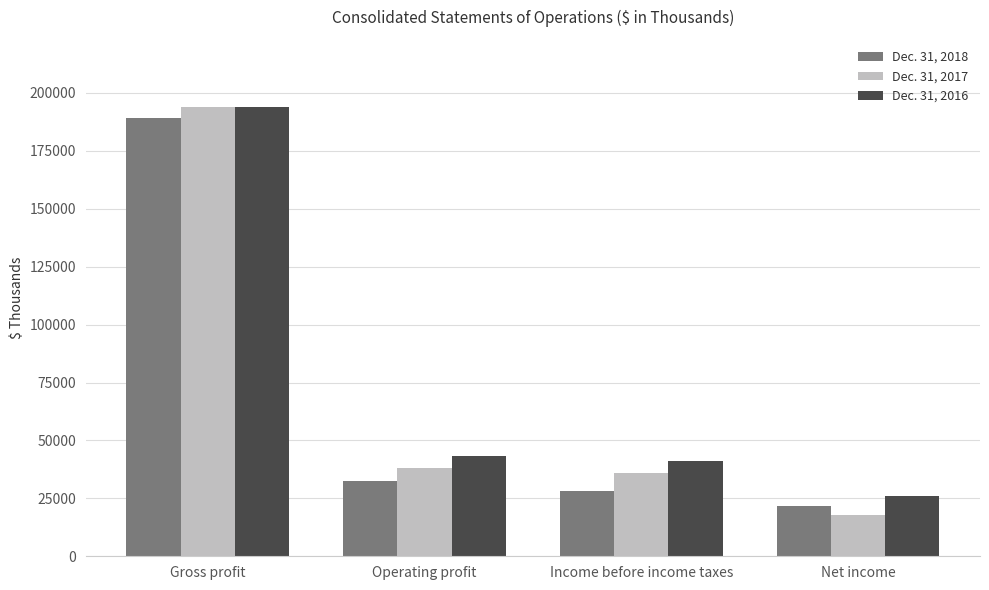

What is the label of the 3rd bar from the left?

Income before income taxes